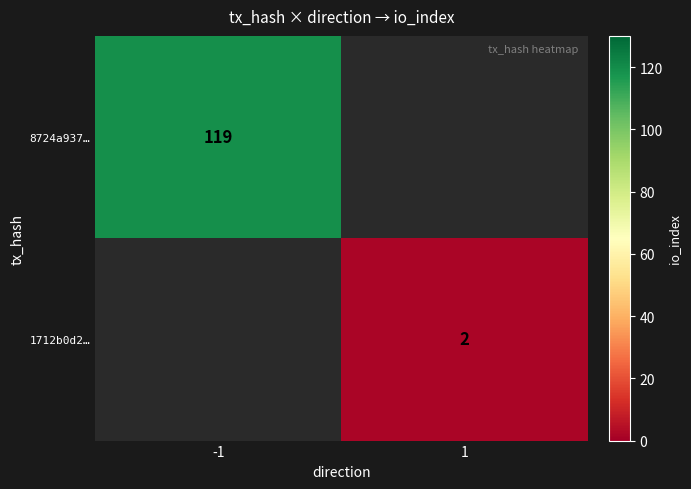

How many categories are shown in the chart?

2